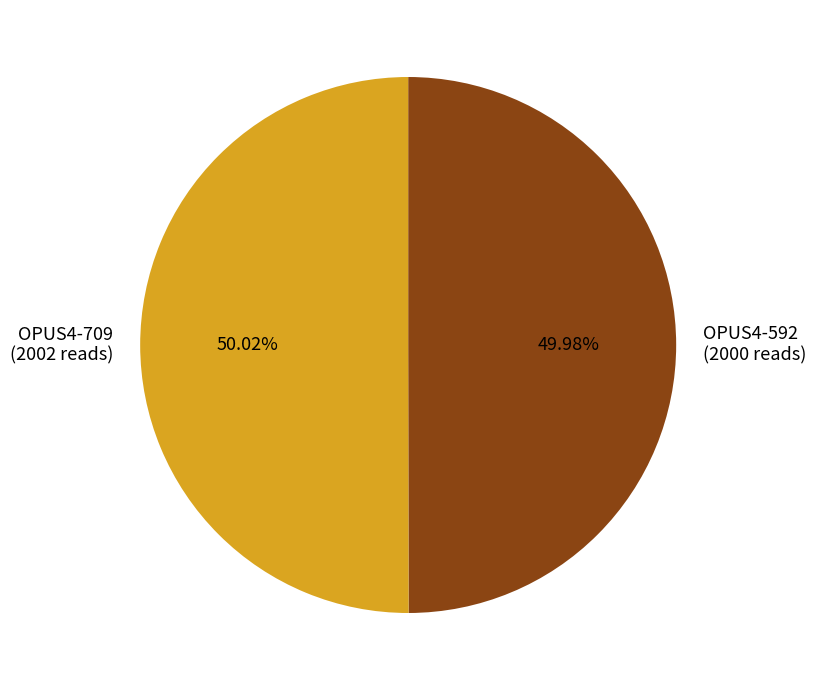

To the nearest percent, what is the average slice percentage?

50%